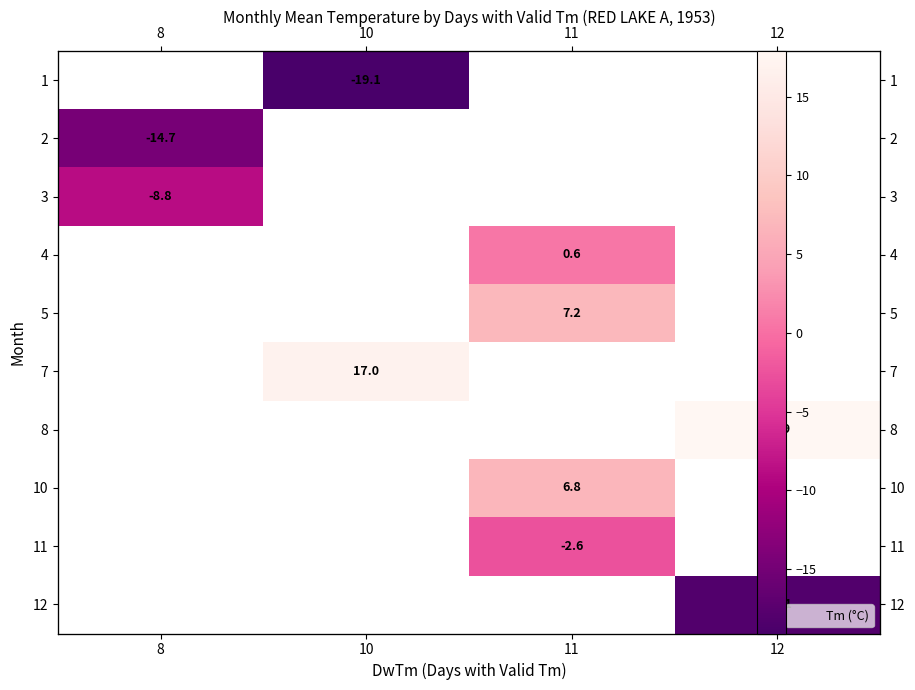

What is the approximate value of row_0 at 10?

-19.1